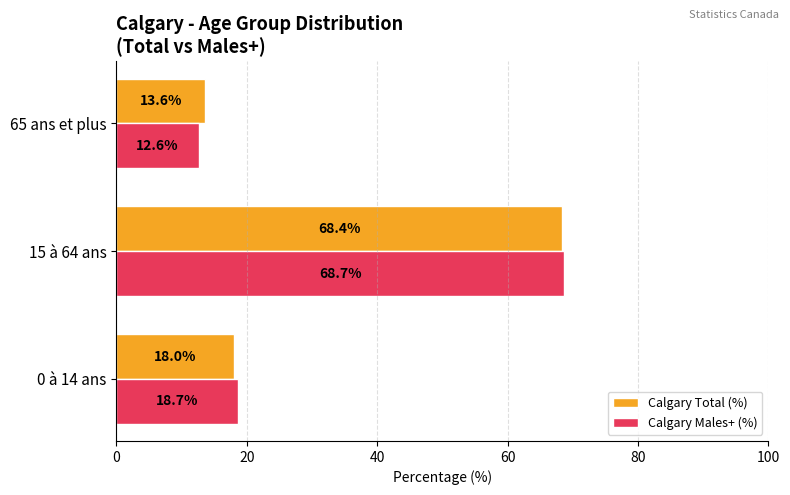

Rank the series by their maximum value, from lowest to highest.

Calgary Total (%), Calgary Males+ (%)